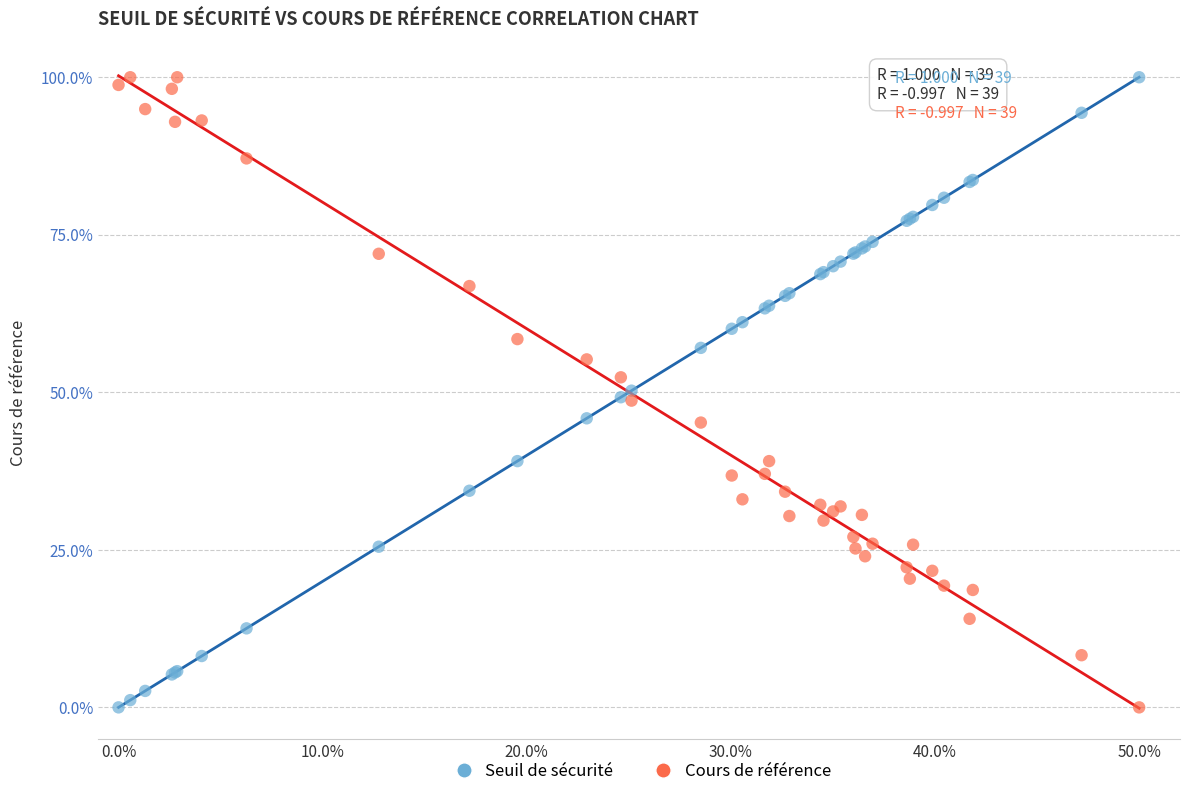

What is the X range (max minus min) for the scatter plot?

50.0